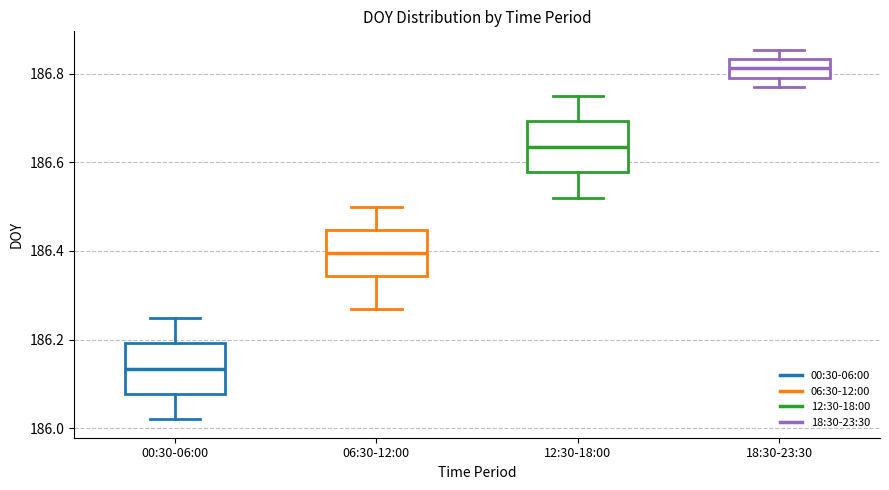

Where does the median line of the box for 06:30-12:00 sit on the y-axis? The values are not printed on the chart, so give them approximately, as read against the axis.

186.40